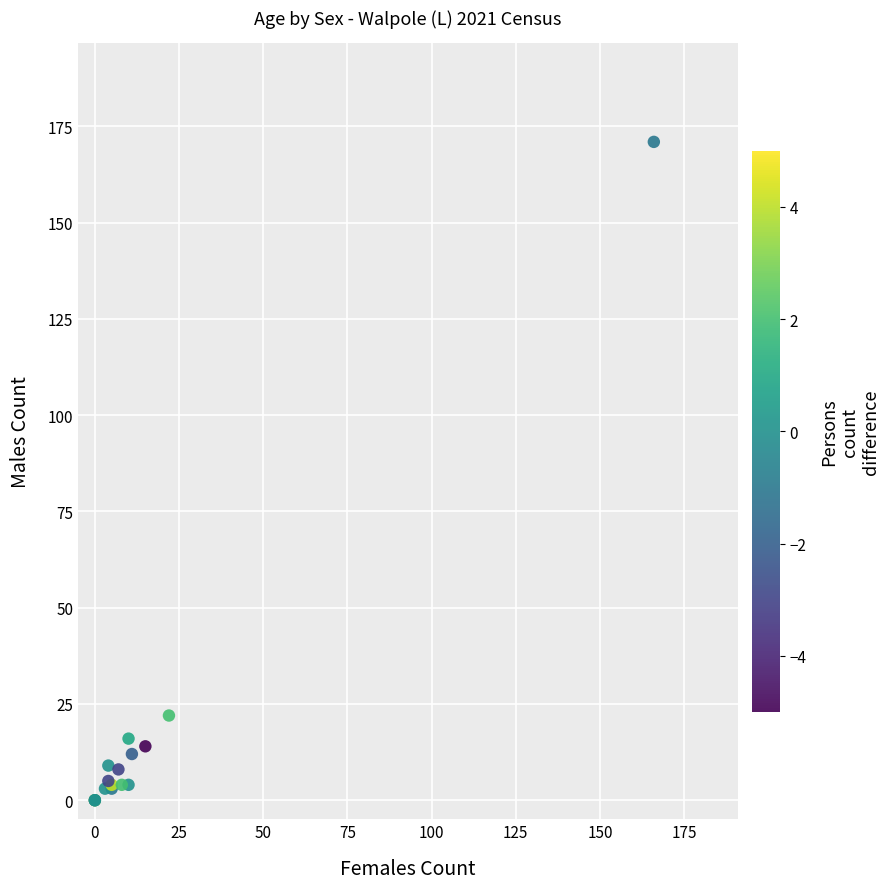

What Y value in the scatter plot is closest to 85?

22